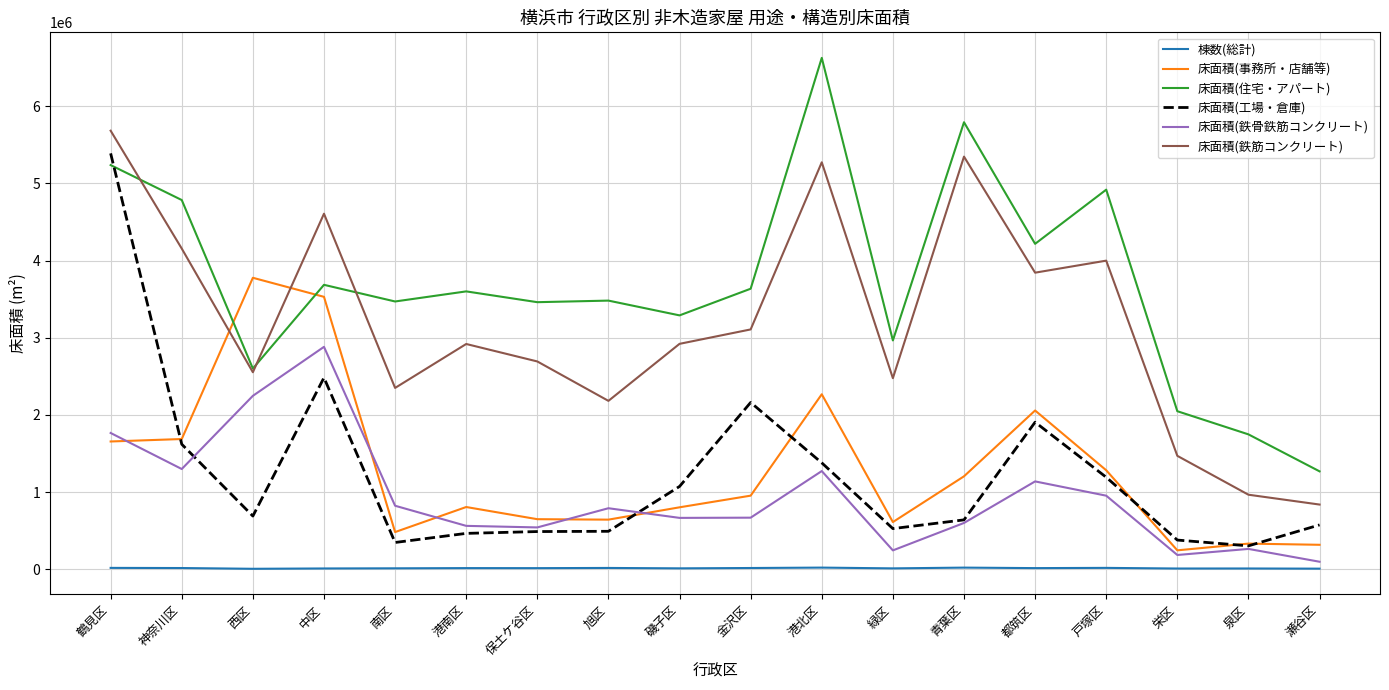

Where does the 床面積(鉄骨鉄筋コンクリート) series first go above 790157?

鶴見区